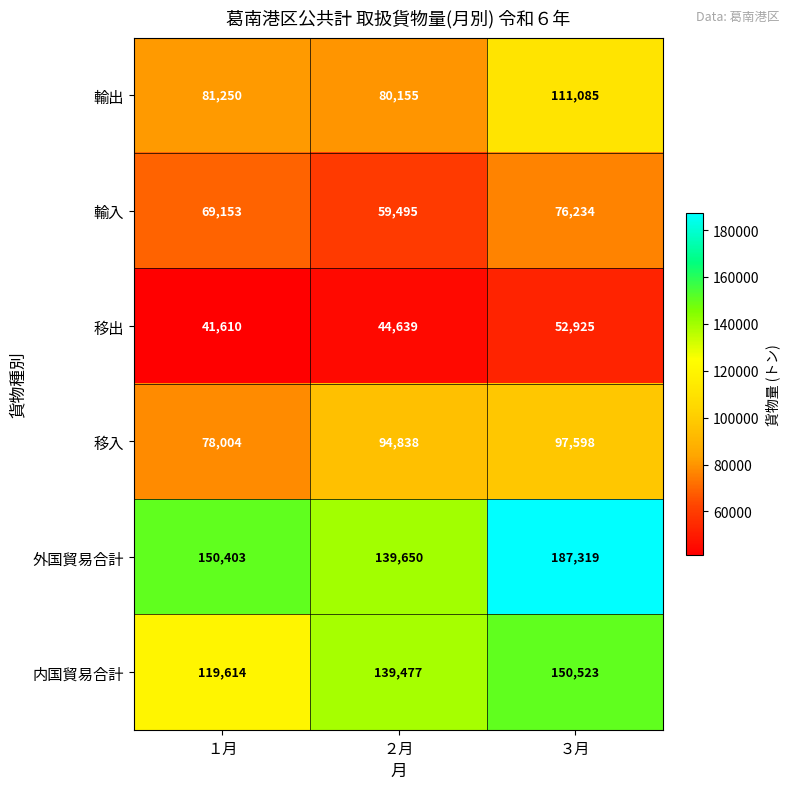

What is the average value of the 内国貿易合計 series?

136538